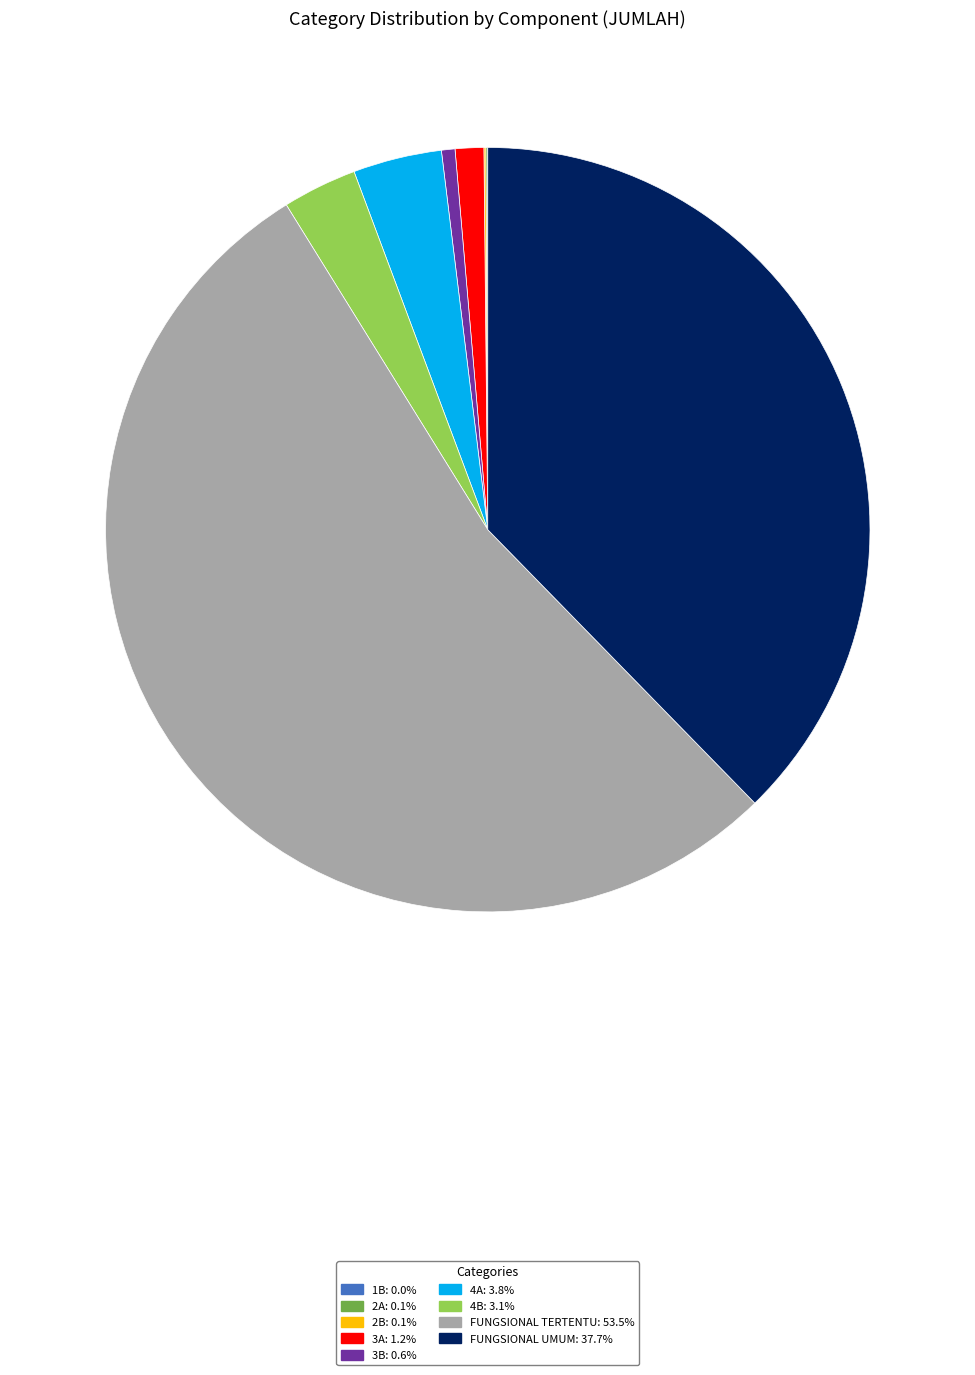

Which category has the biggest portion of the pie?

FUNGSIONAL TERTENTU